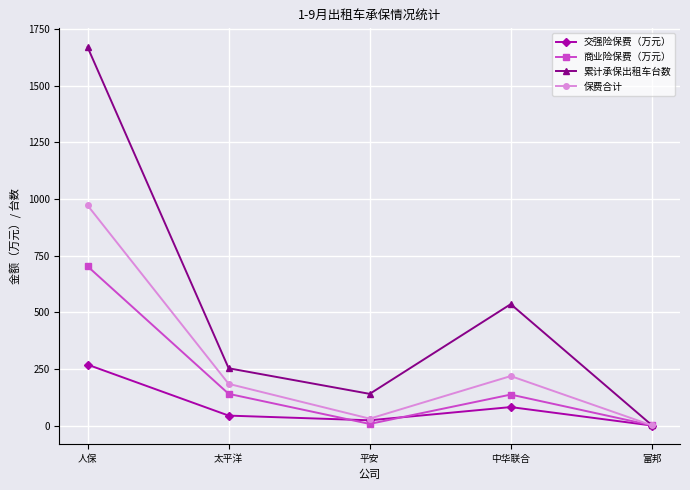

What is the difference between the highest and lowest values at 人保?

1401.0